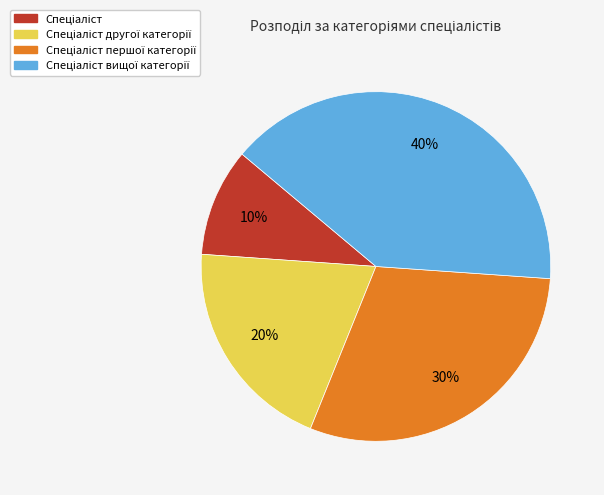

Is there a majority slice in this chart?

No